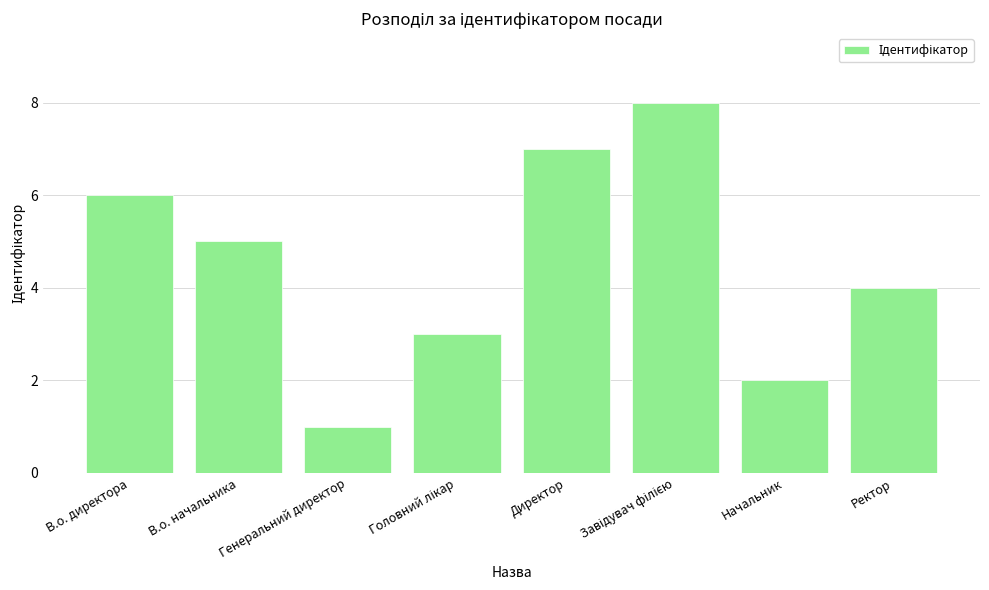

How many distinct data groups are displayed?

1